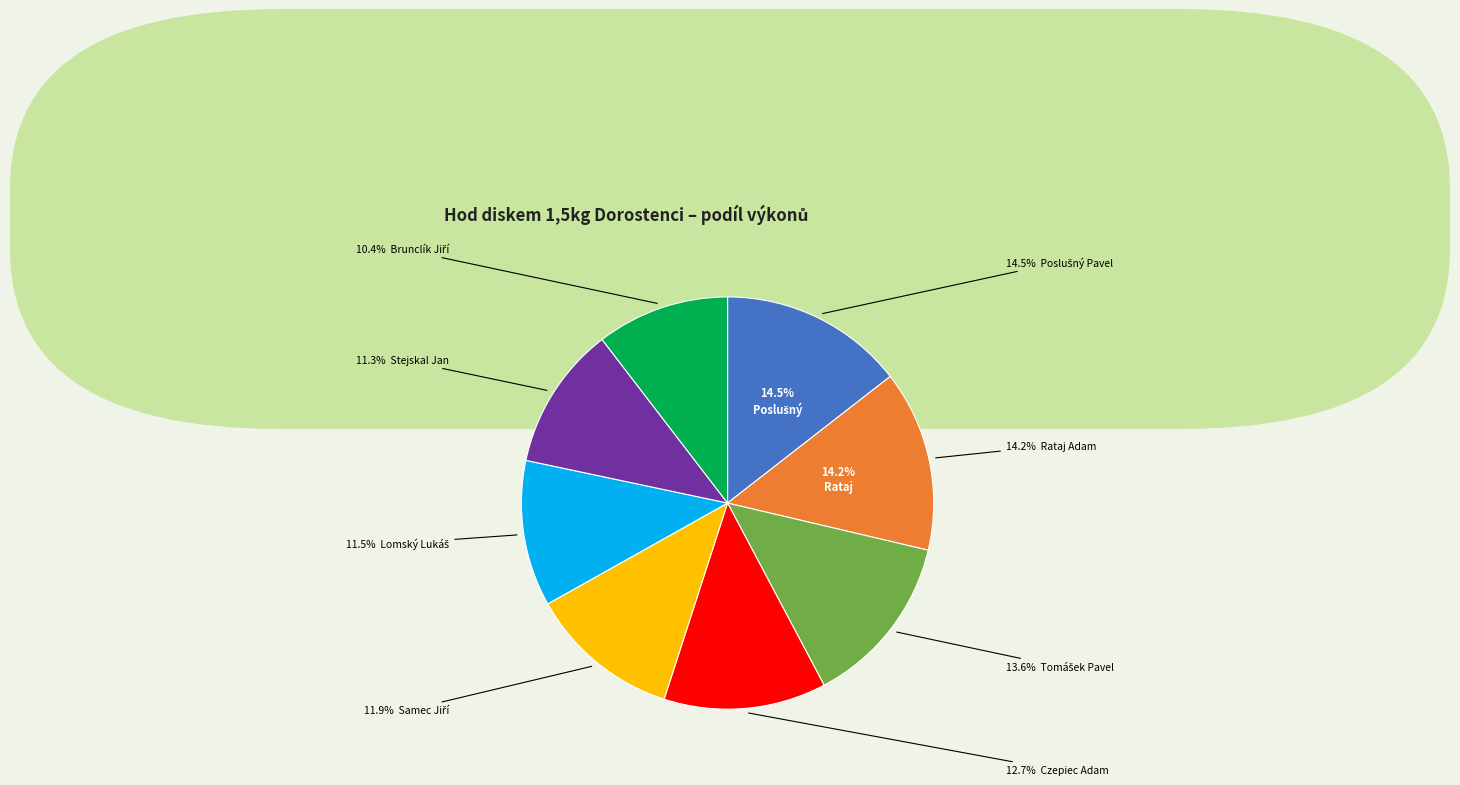

To the nearest percent, what portion does Poslušný Pavel represent?

14%